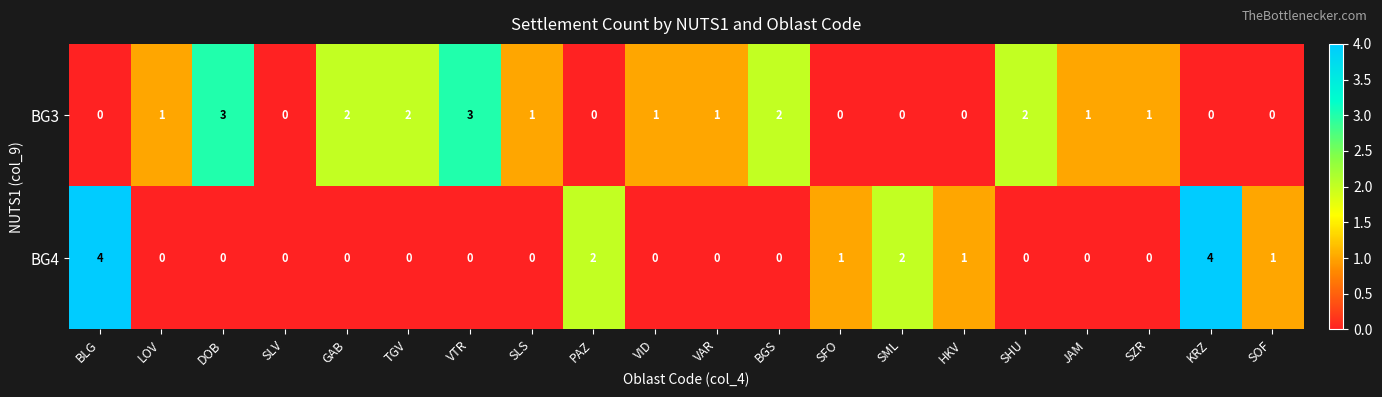

How many data points does each series have?

20